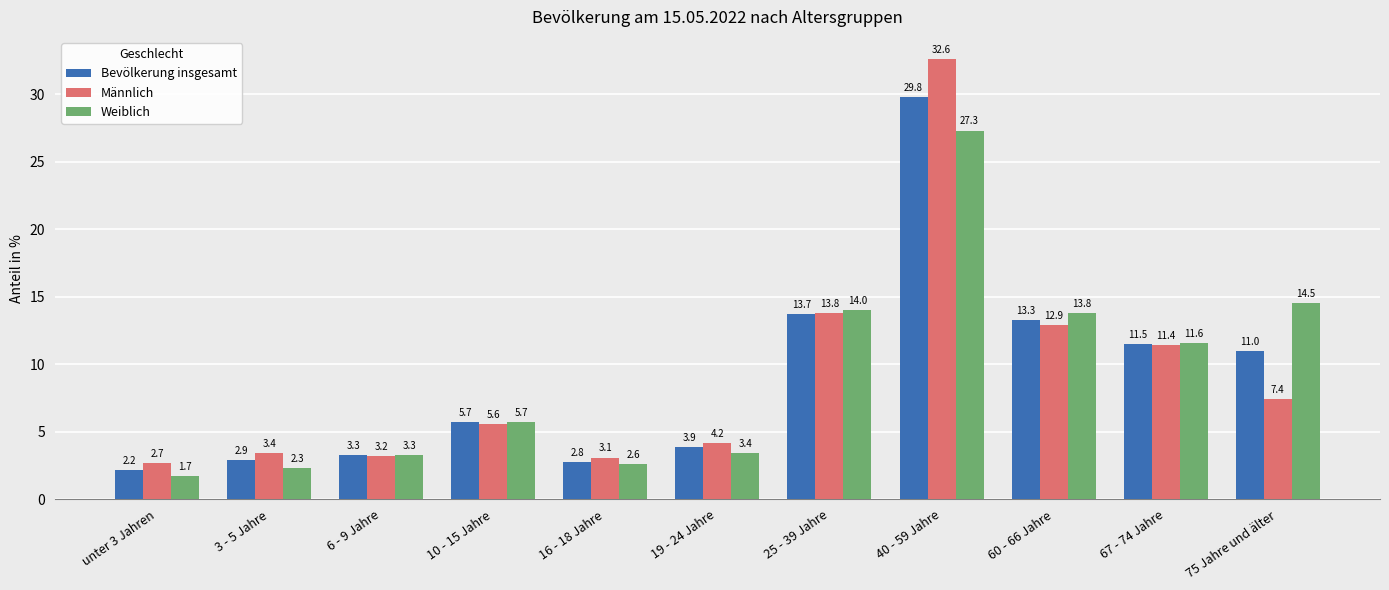

Rank the series by their average value, from highest to lowest.

Männlich, Weiblich, Bevölkerung insgesamt